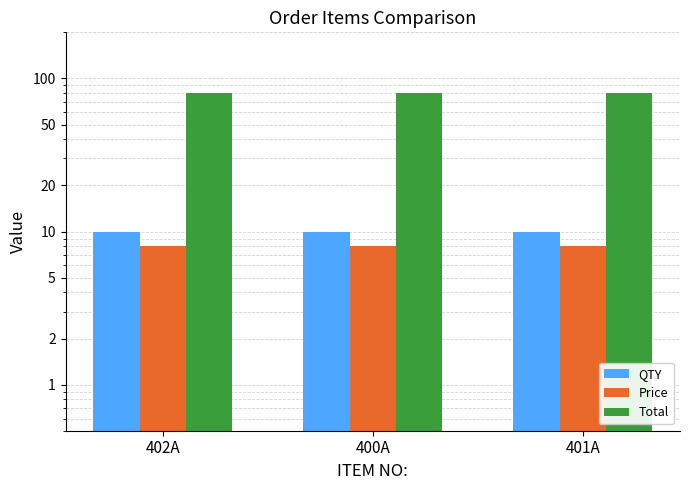

Which category has the lowest value in the Price series?

402A